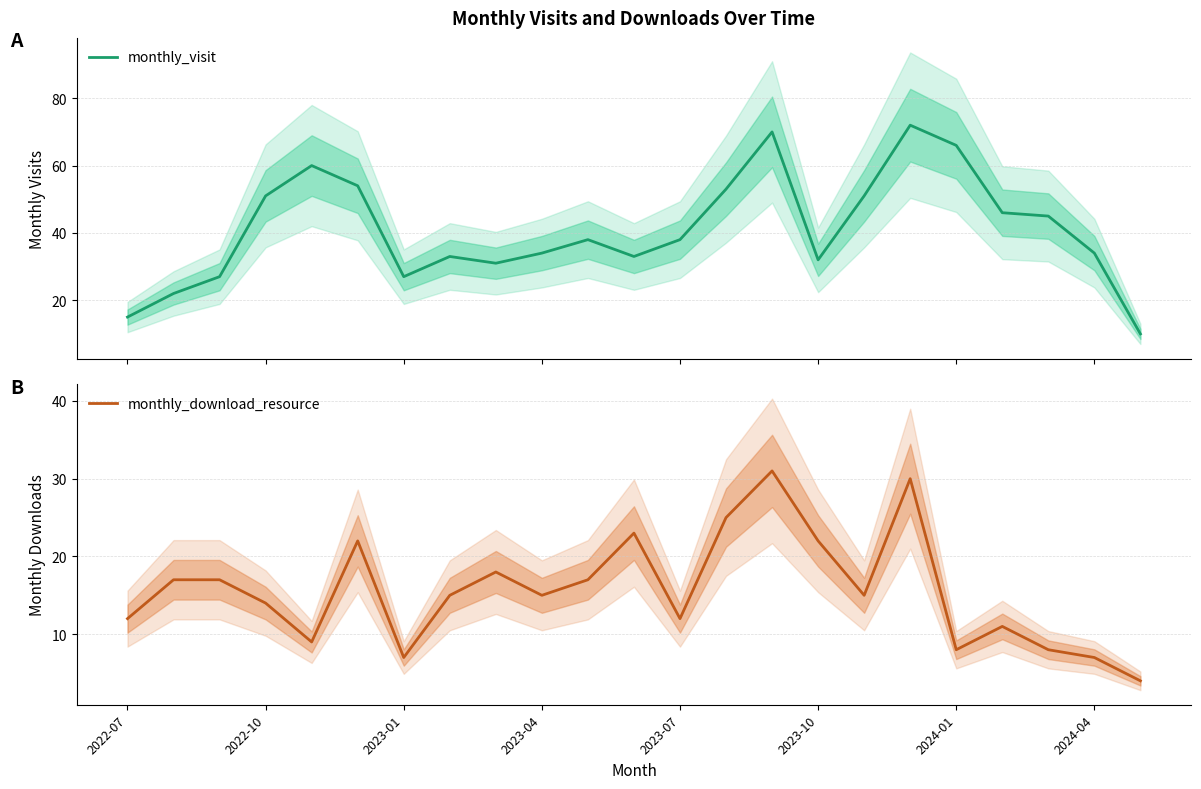

What is the difference between the maximum and second lowest values in the monthly_visit series?

57